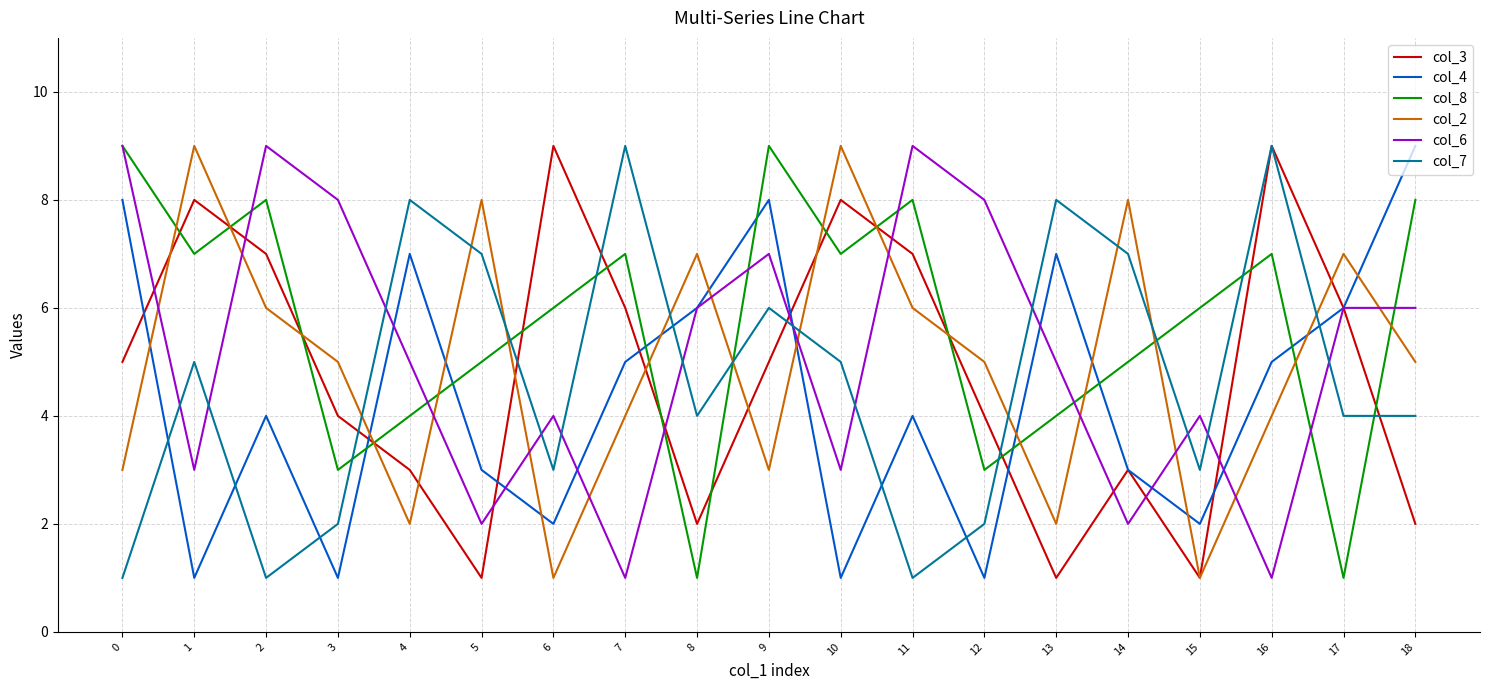

What is the difference between the highest and lowest values at 17?

6